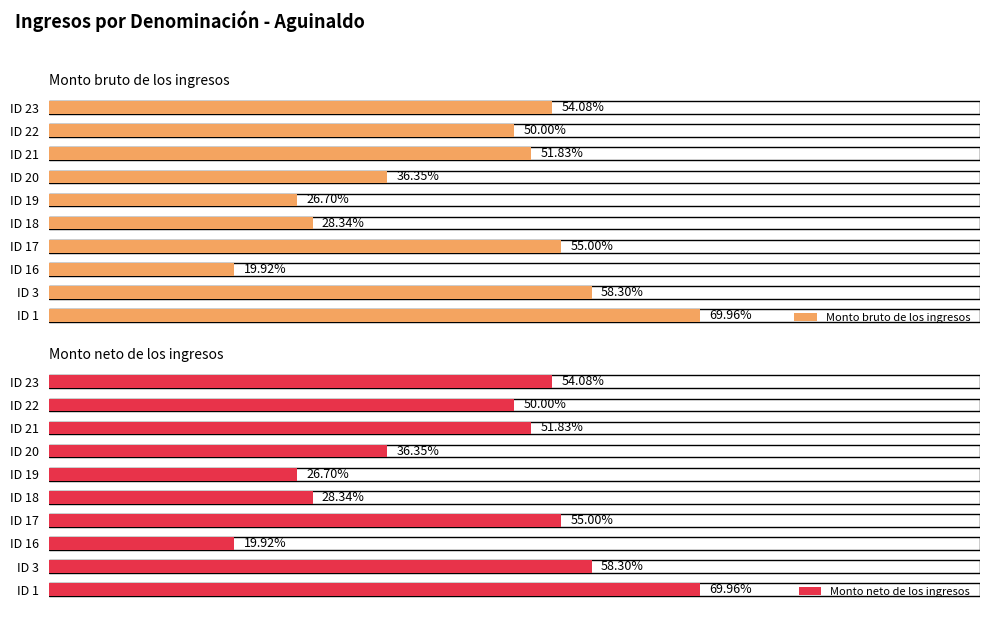

What is the lowest value of the Monto bruto de los ingresos series?

19918